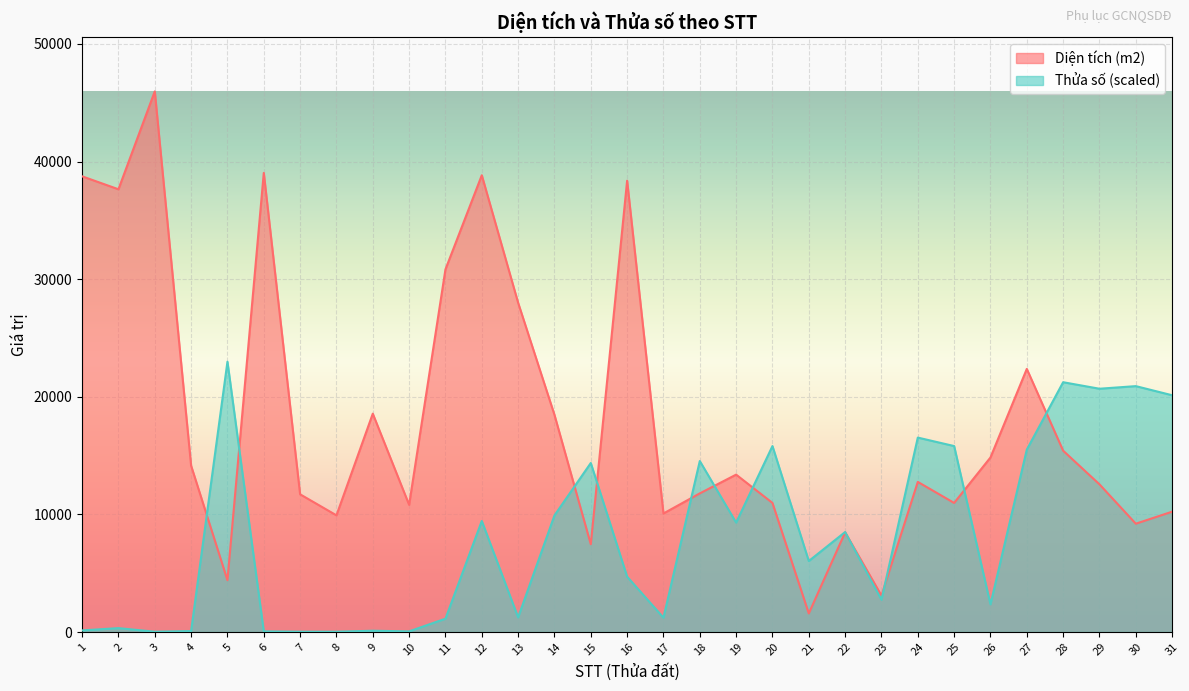

At which label does Diện tích (m2) reach its minimum?

21